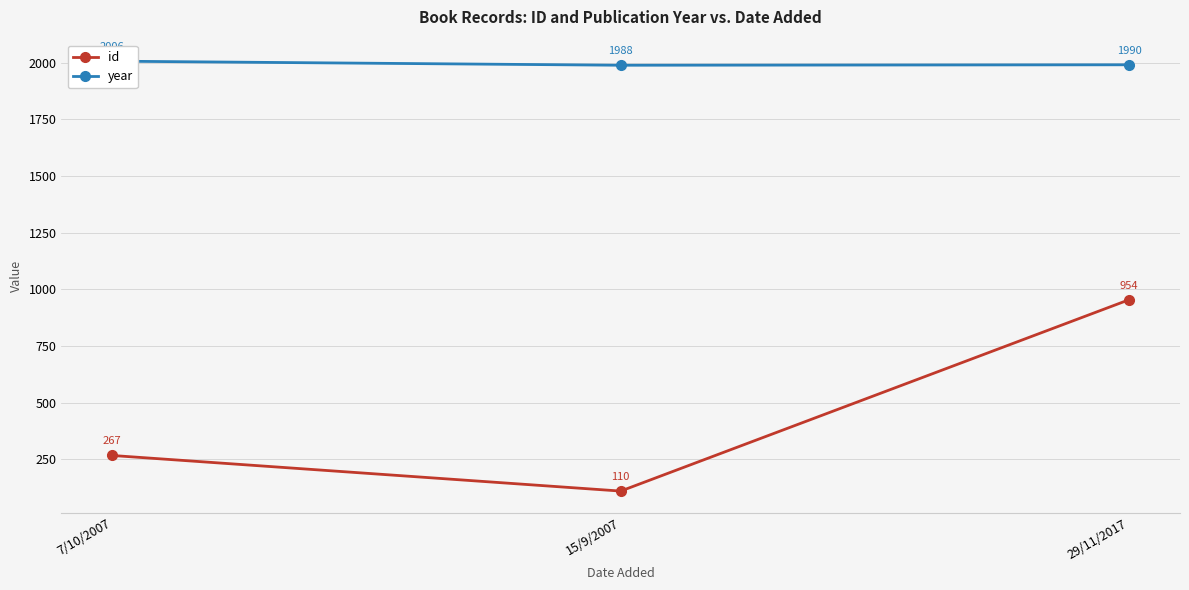

What position from the left is 7/10/2007?

1